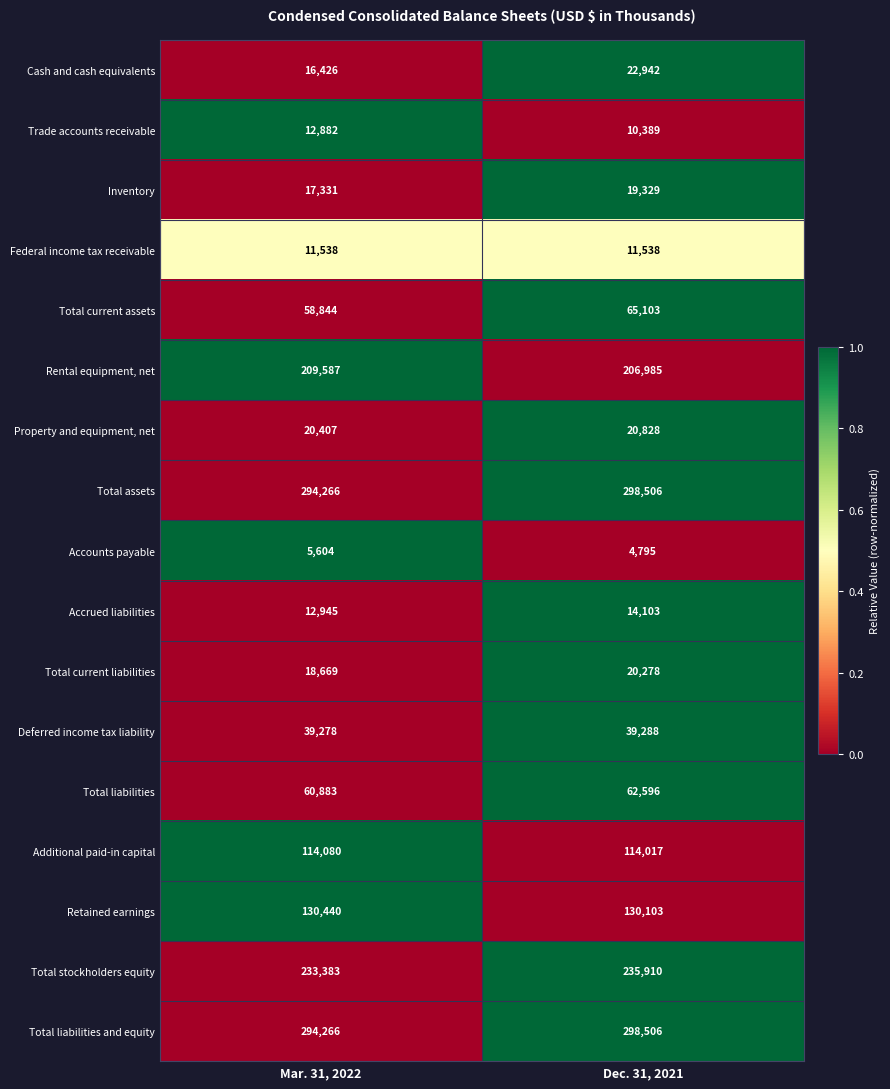

At which category is the sum across all series the highest?

Dec. 31, 2021